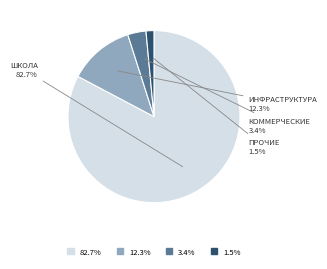

What is the smallest slice in the pie chart?

ПРОЧИЕ